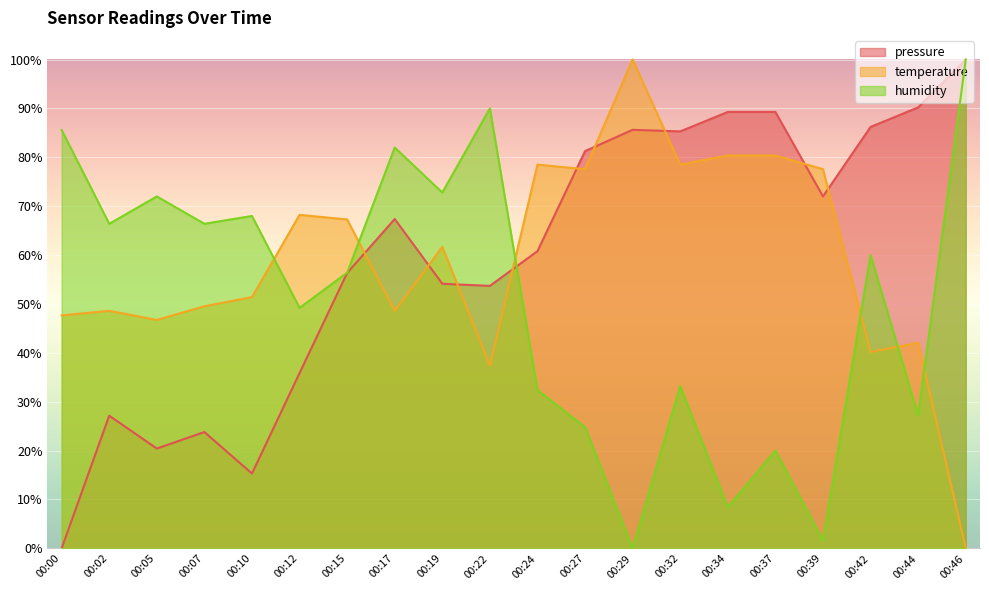

What is the difference between the highest and lowest values at 00:44?

63.0